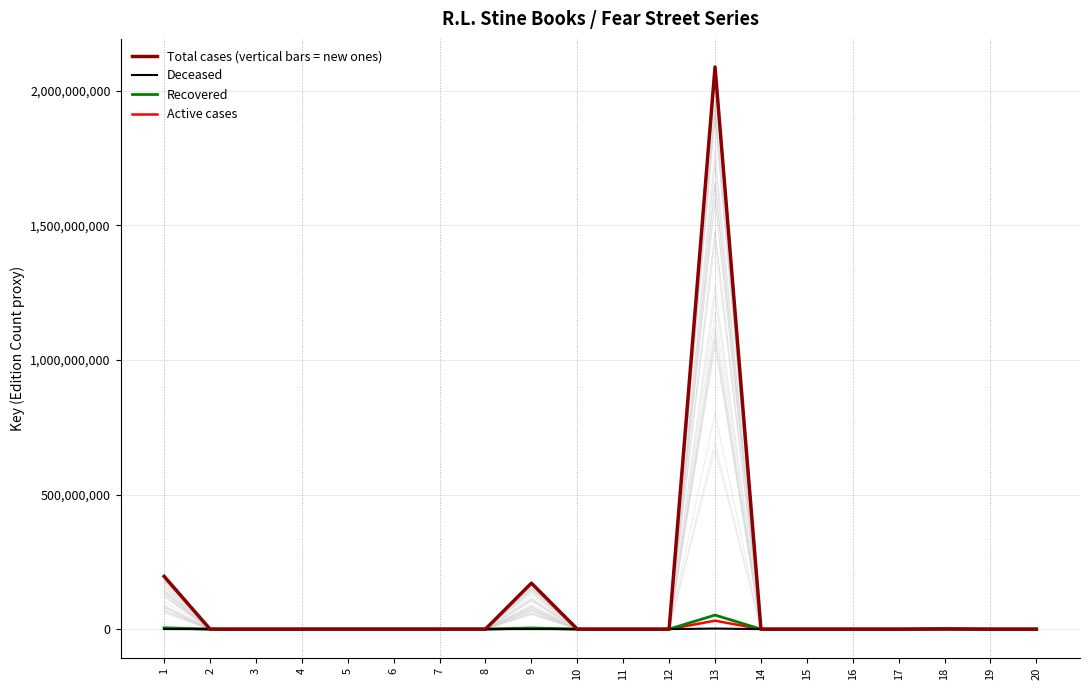

Is this an area chart (filled region under the line)?

No